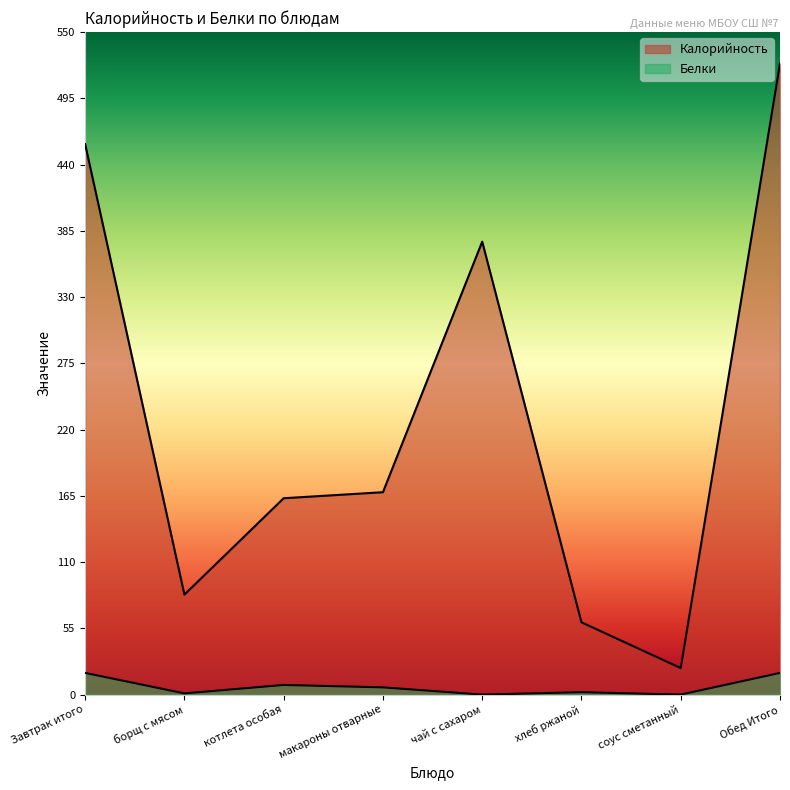

How many interior local peaks does the Калорийность series have?

1